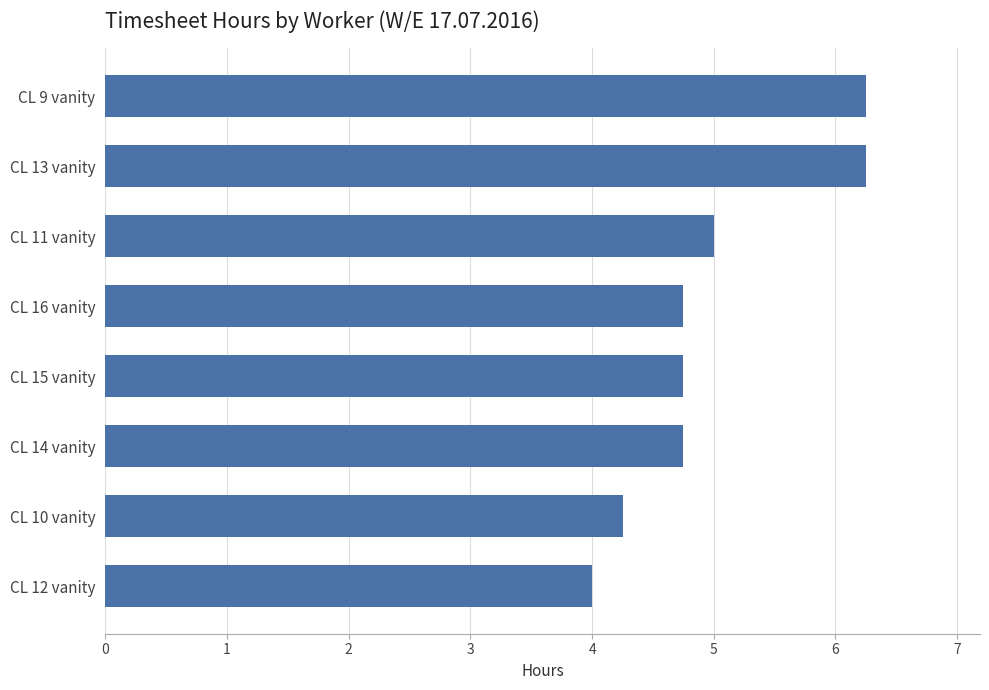

How many bars are there in total?

8